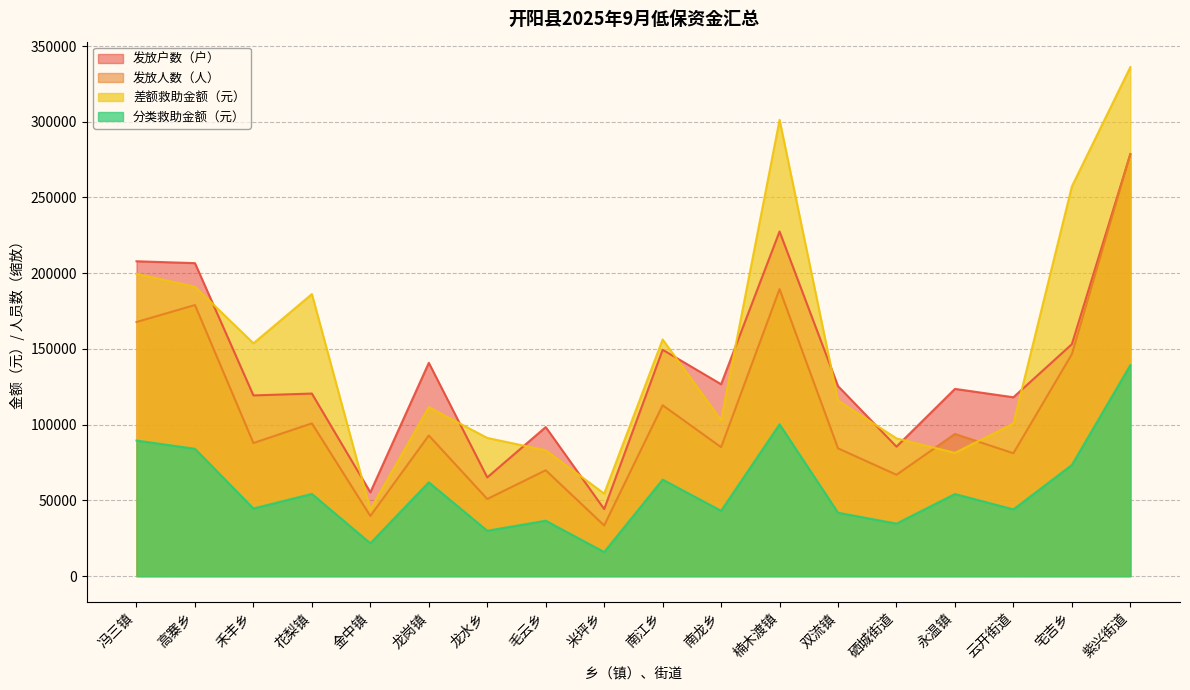

Is it true that 发放户数（户） equals 278617.4 at 紫兴街道?

True